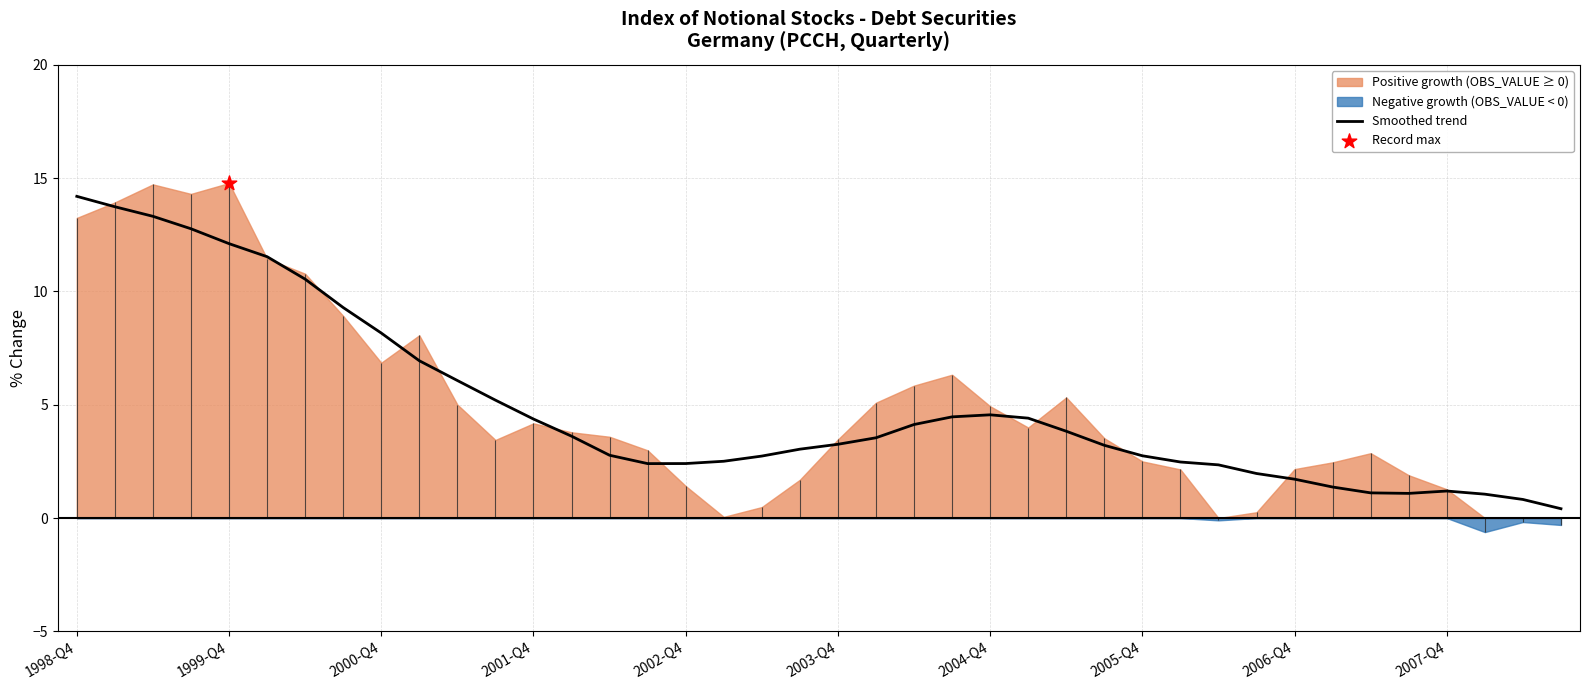

What is the maximum value for Smoothed trend?

14.2